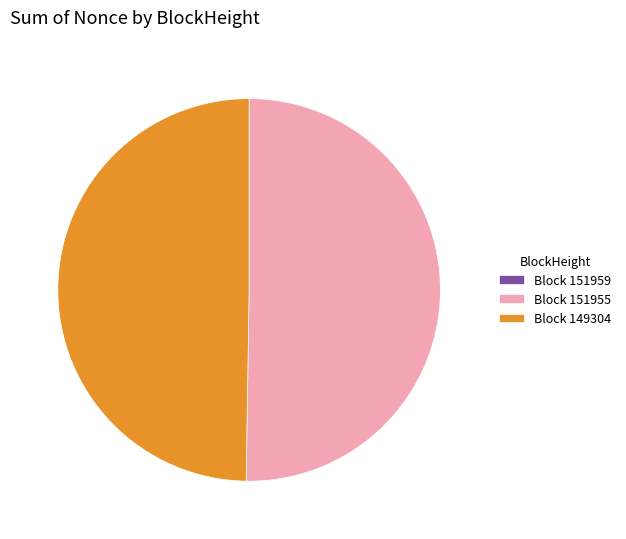

Is it true that Block 151955 is 40% of the pie?

False